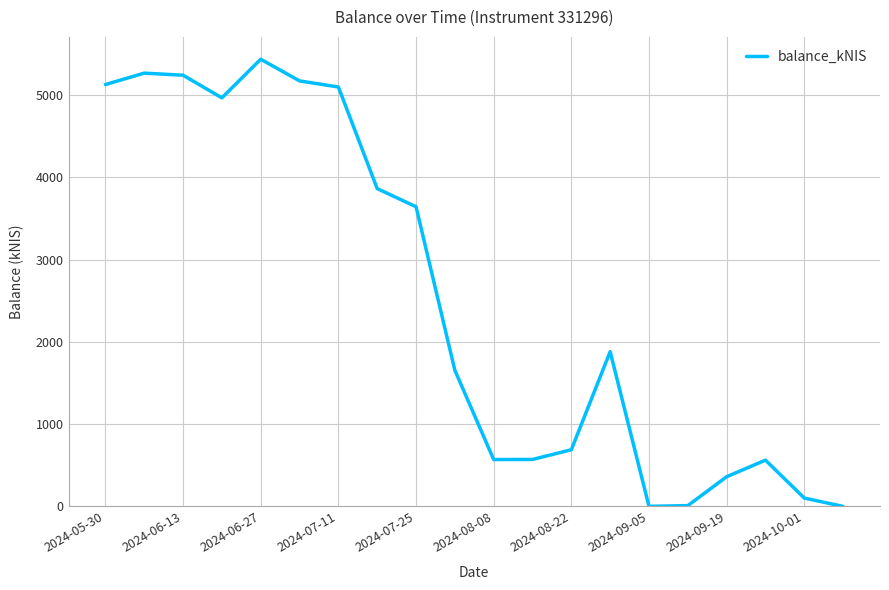

What is the difference between the maximum and minimum values?

5433.5